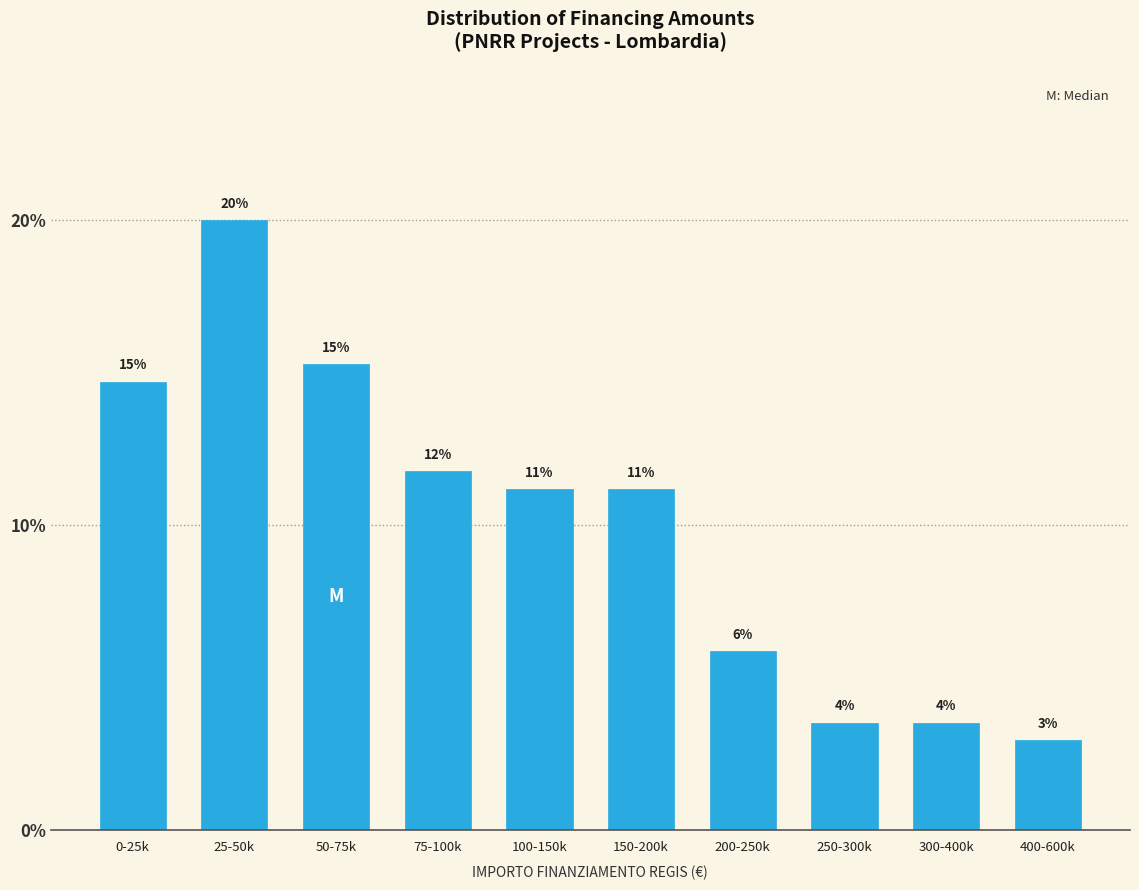

Are the bars horizontal?

No